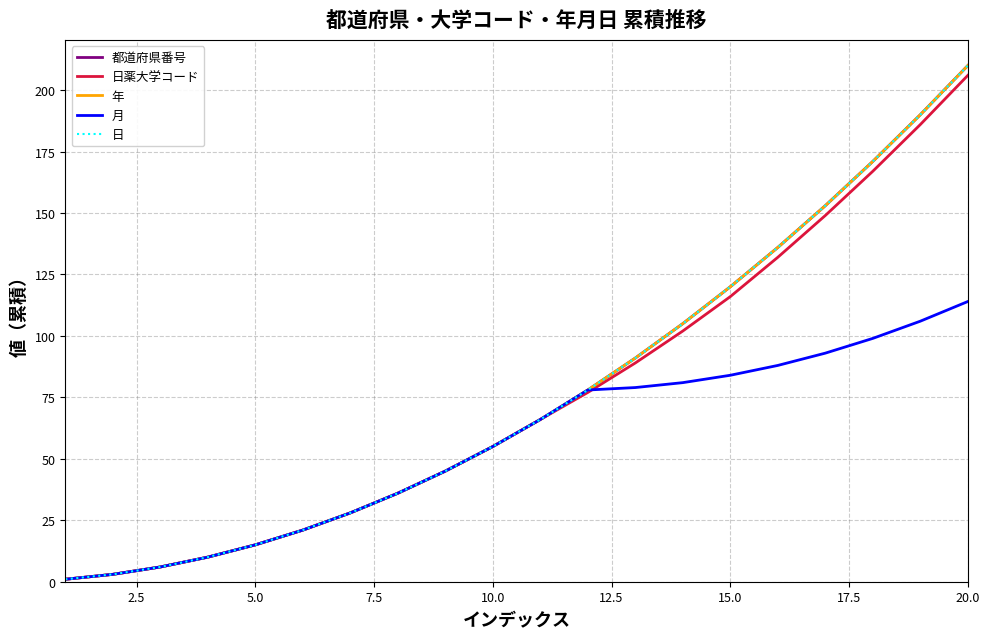

Does the chart display data point markers on the line(s)?

No